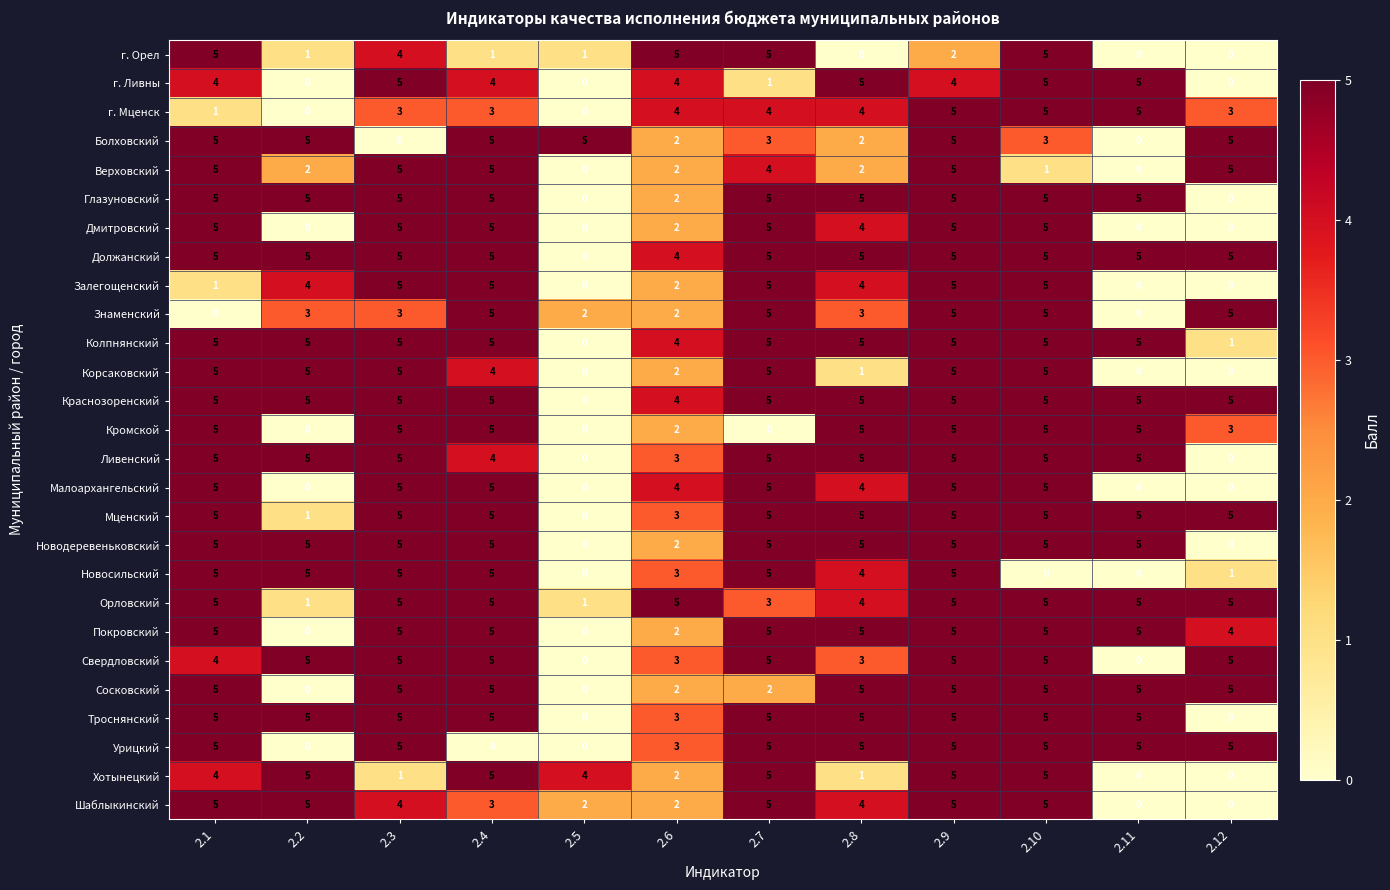

At which category is the sum across all series the highest?

2.9